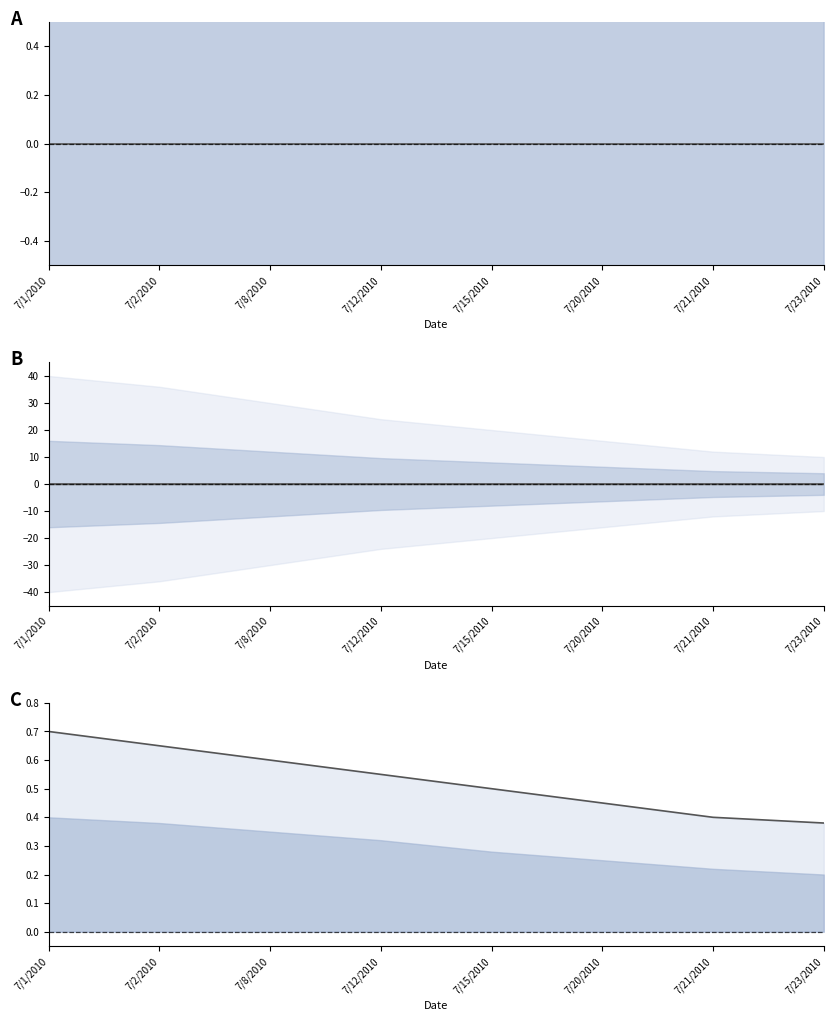

What is the value of the control ant upper point at the 8th from the left?

0.4